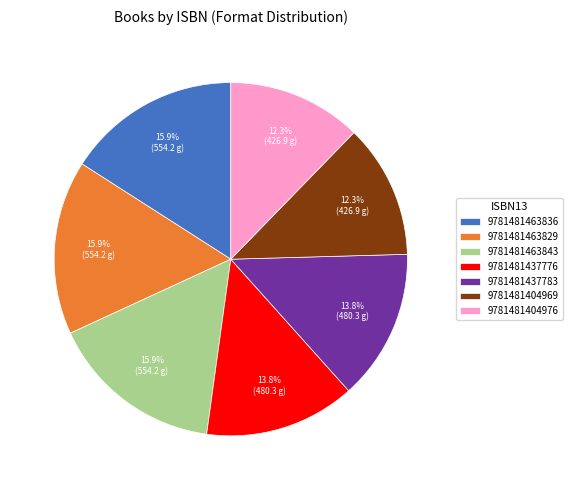

Between 9781481463836 and 9781481437783, which is larger?

9781481463836